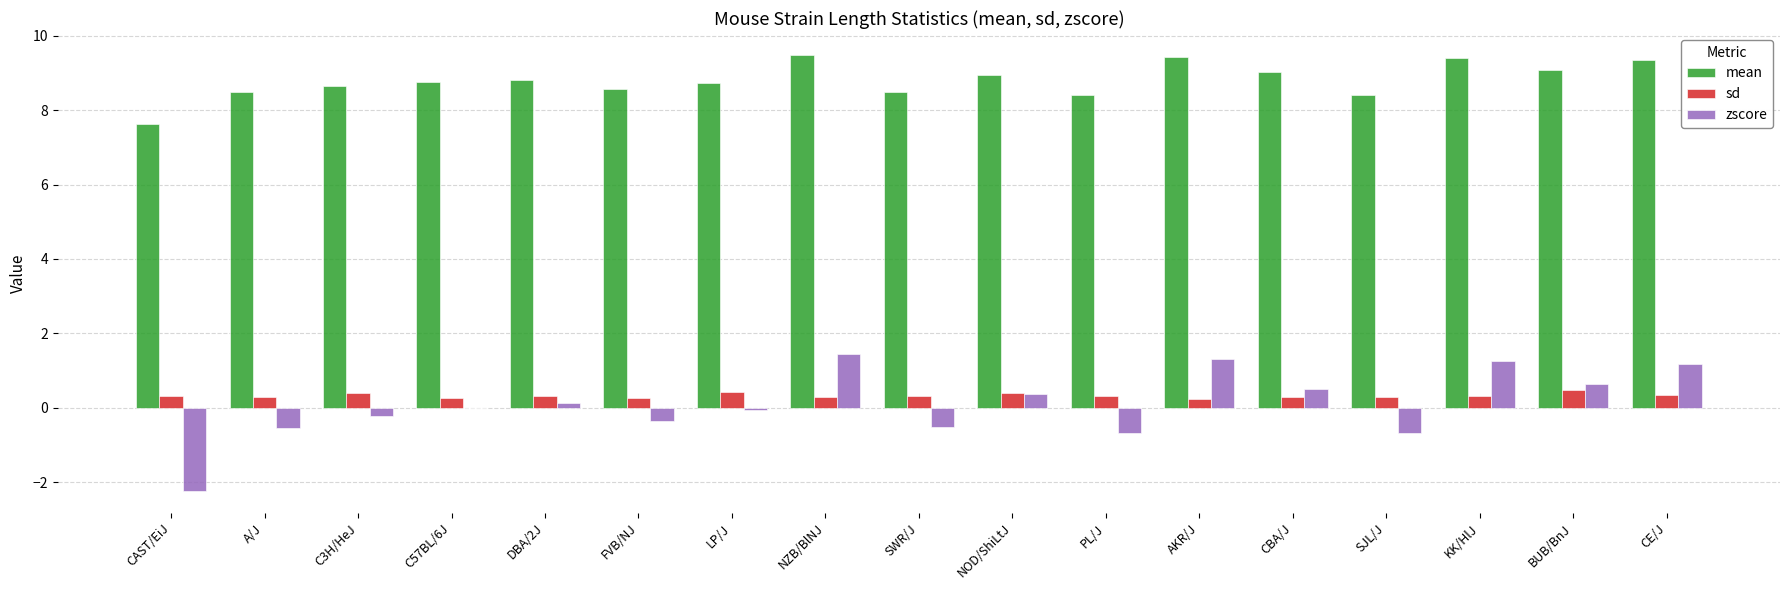

The value of sd at C3H/HeJ is 0.4. True or false?

True